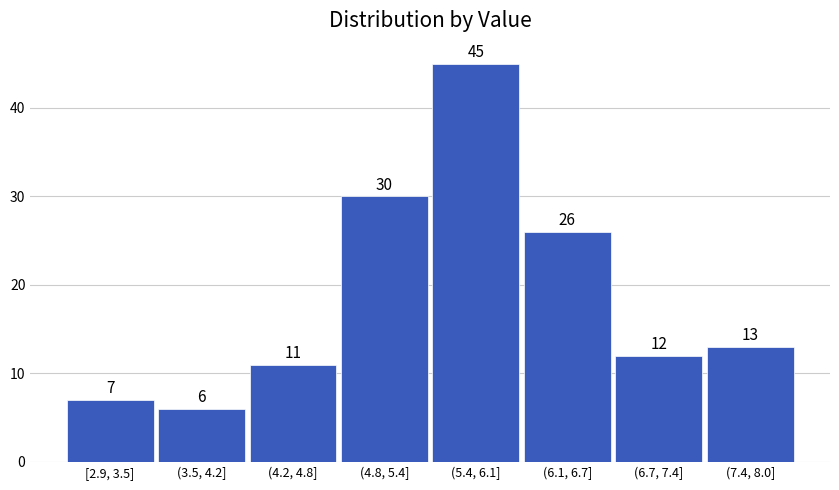

Reading left to right, what are all the values shown in this chart?

7	6	11	30	45	26	12	13